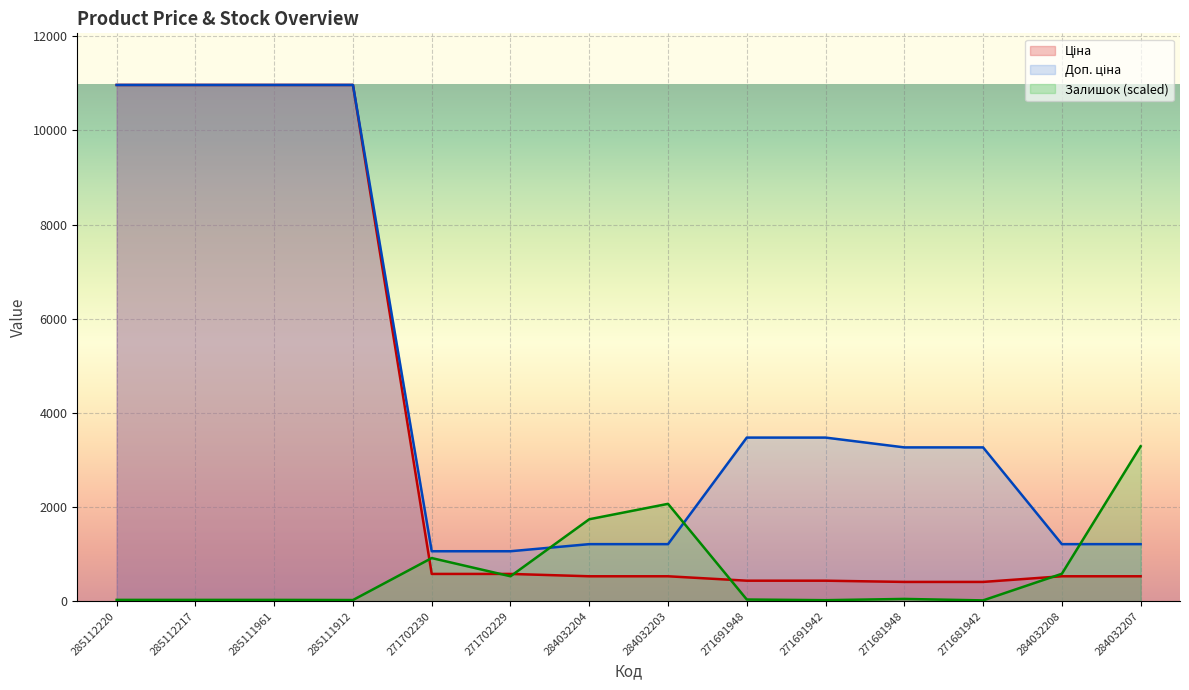

How many values in the Залишок series are below 47?

7